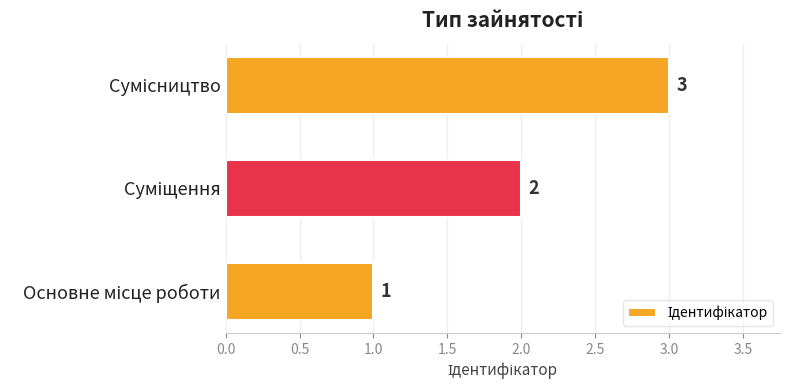

What is the maximum value shown in the chart?

3